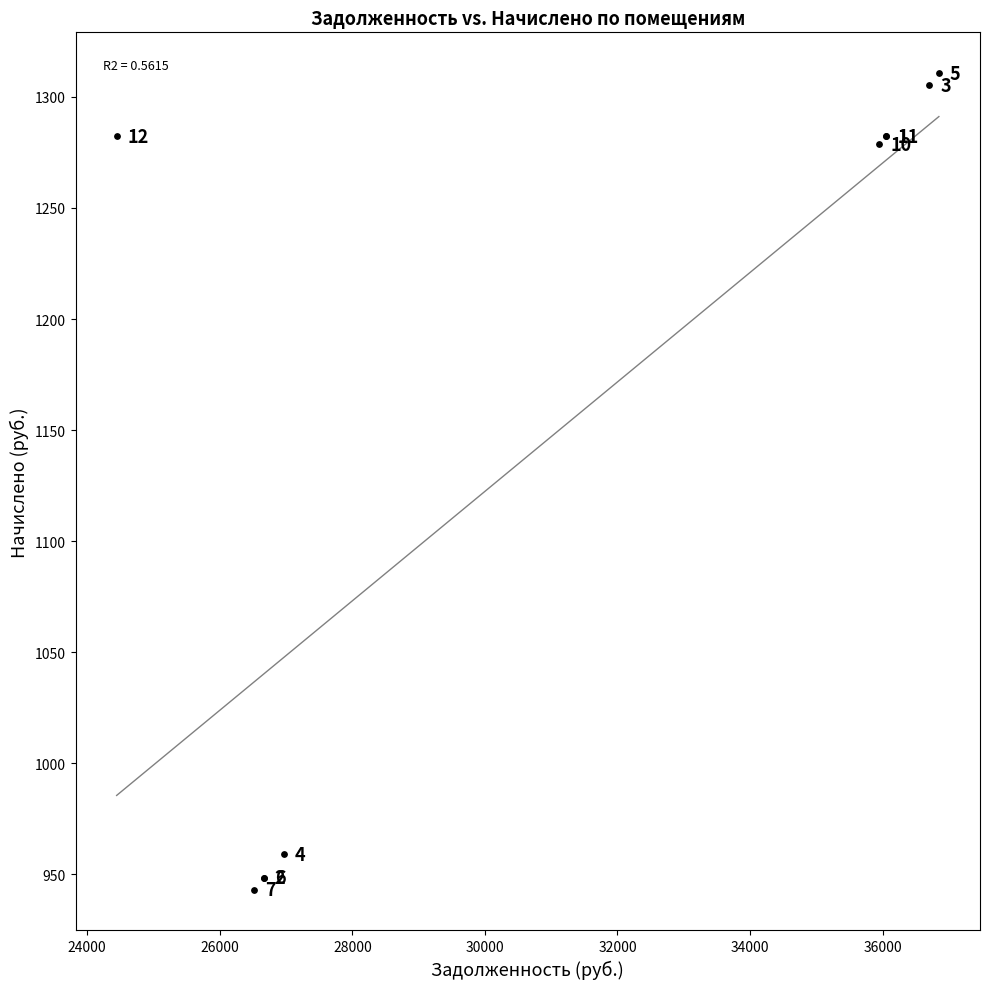

What Y value in the scatter plot is closest to 1126?

1278.7